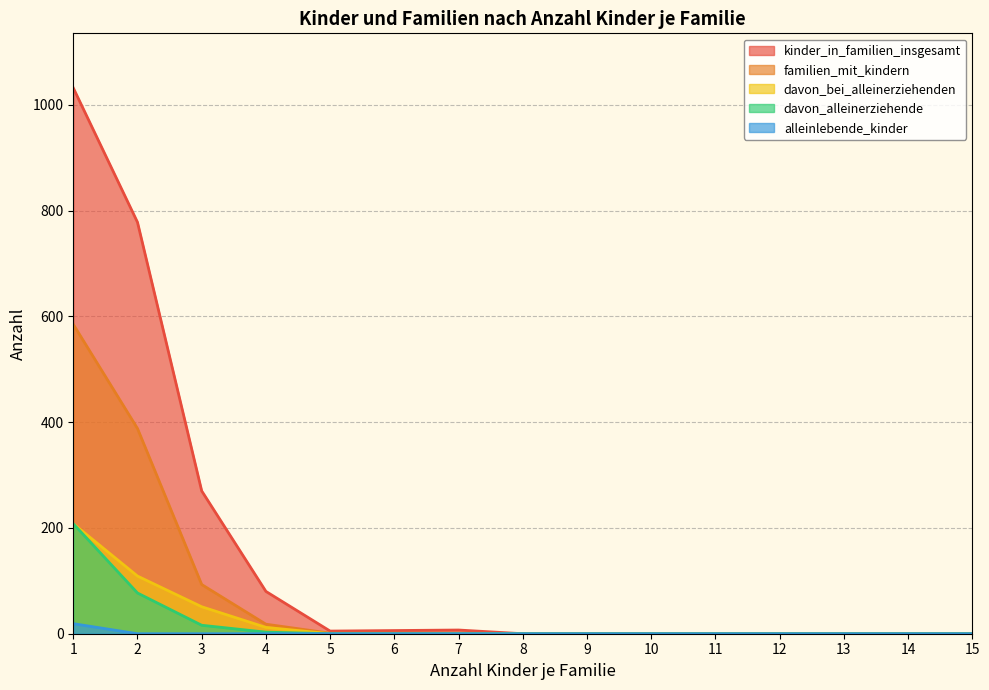

How many data points in familien_mit_kindern are above 0?

7